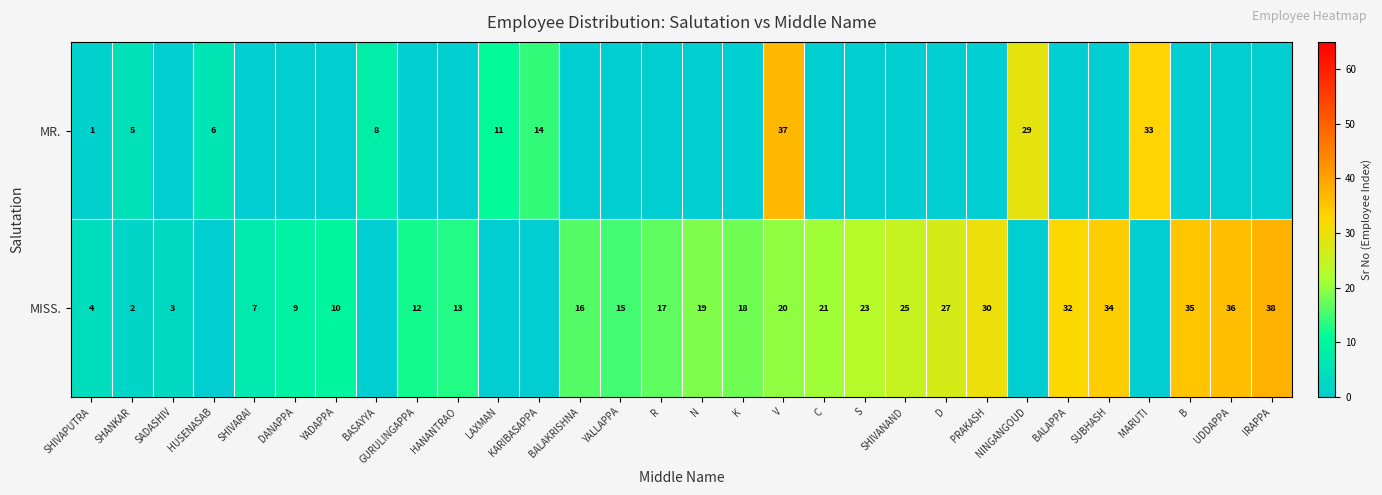

The value of MISS. at K is 18. True or false?

True